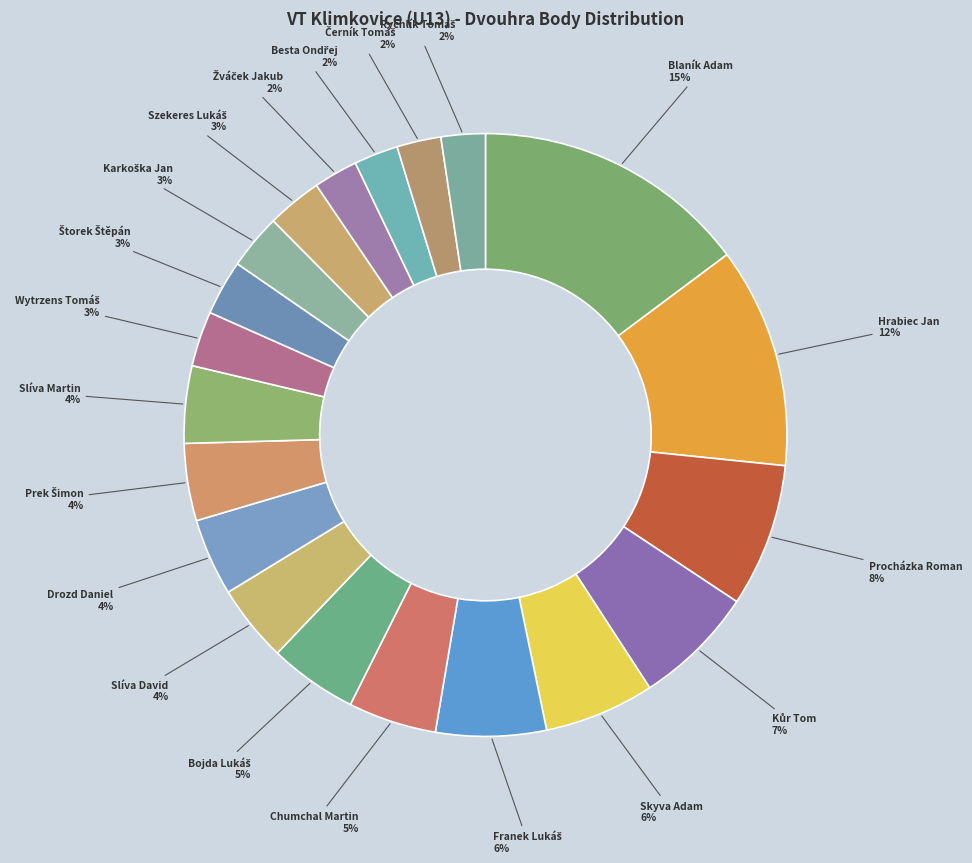

How many segments does this pie chart have?

20